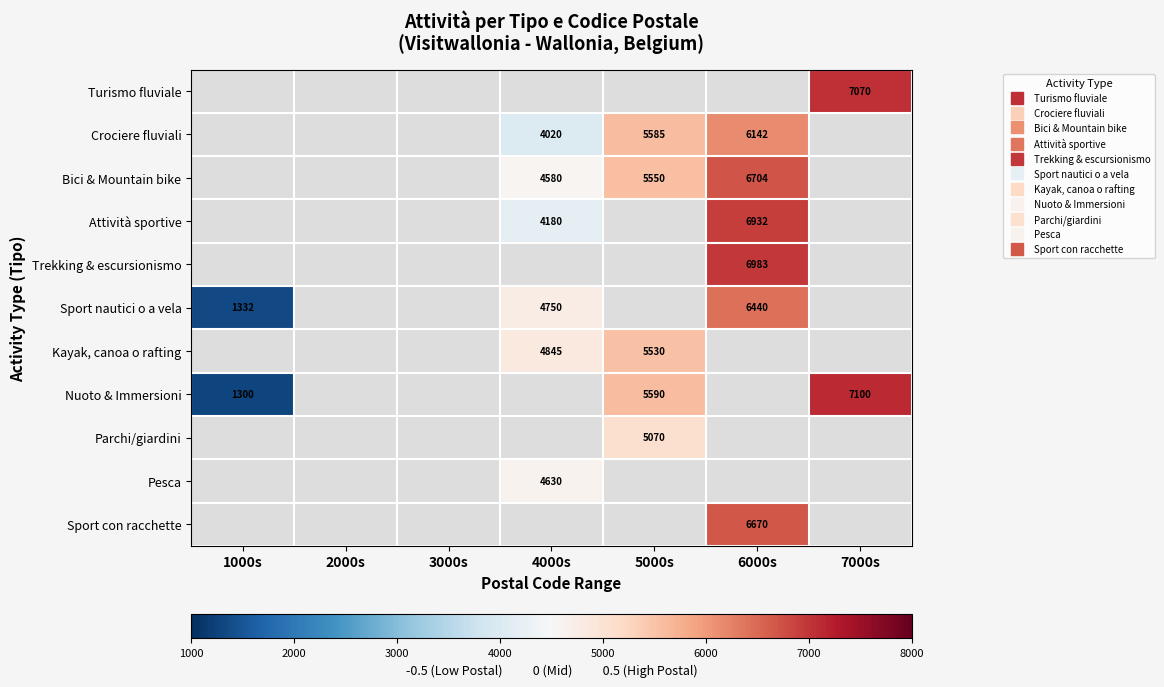

Which series has the largest range (max minus min)?

Nuoto & Immersioni